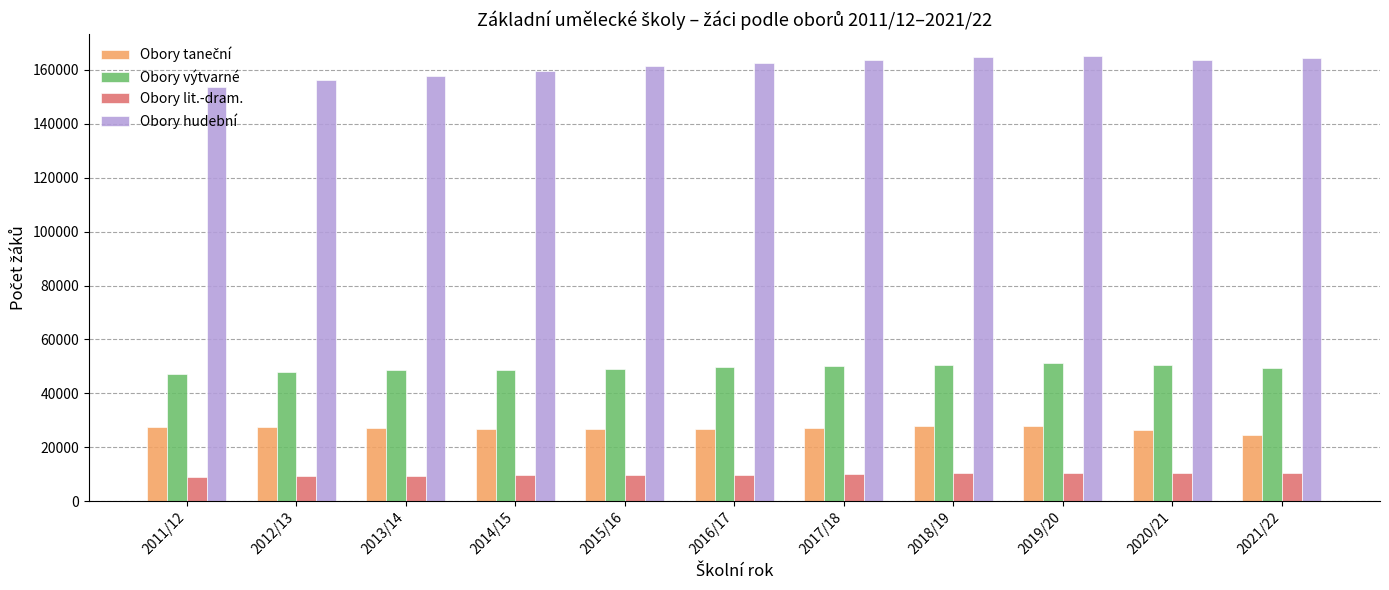

The value of Obory hudební at 2017/18 is 163694. True or false?

True